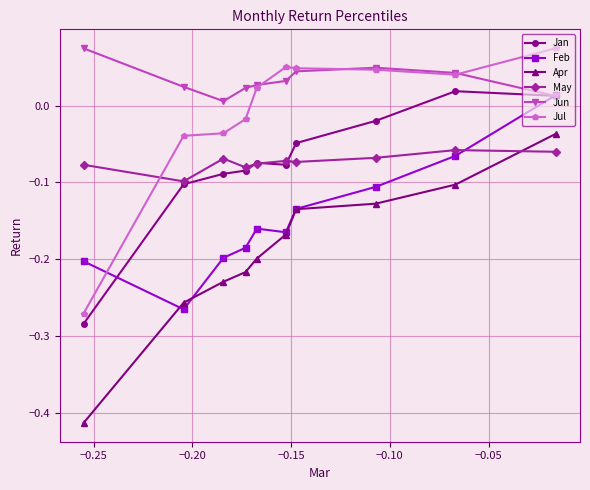

At how many categories does at least one series exceed 0?

10